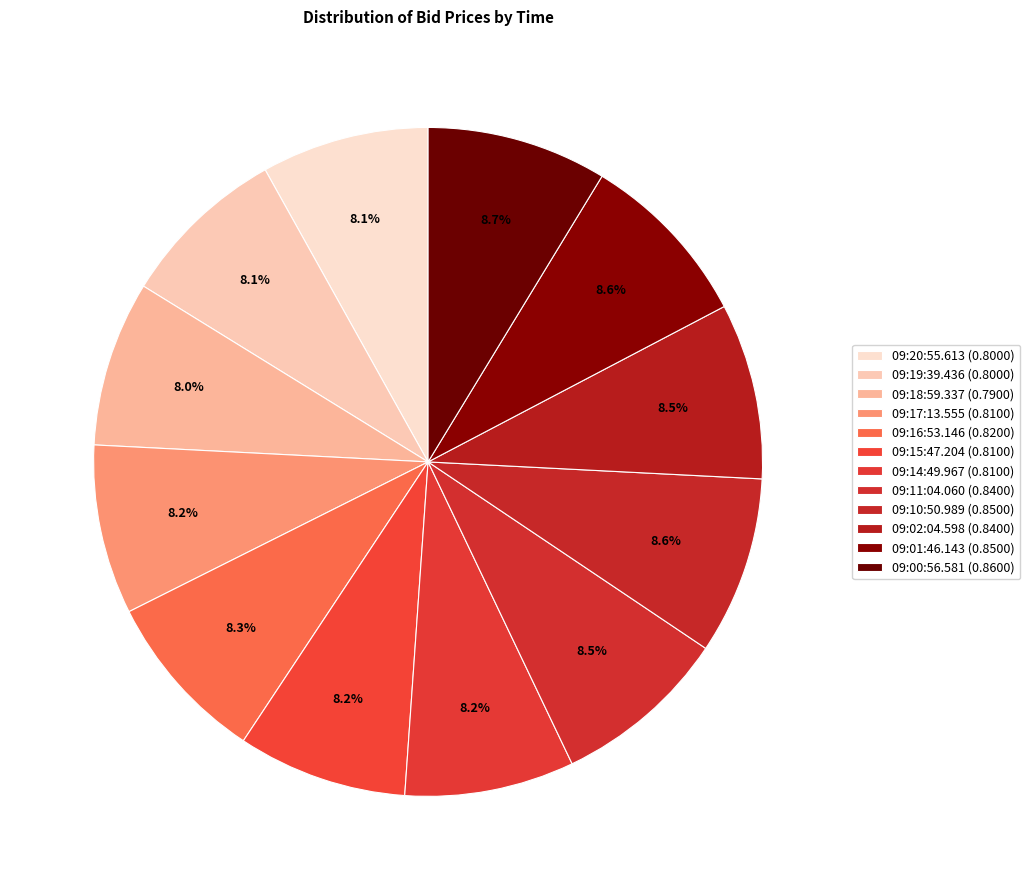

What percentage do 09:02:04.598 and 09:17:13.555 together represent?

16.7%